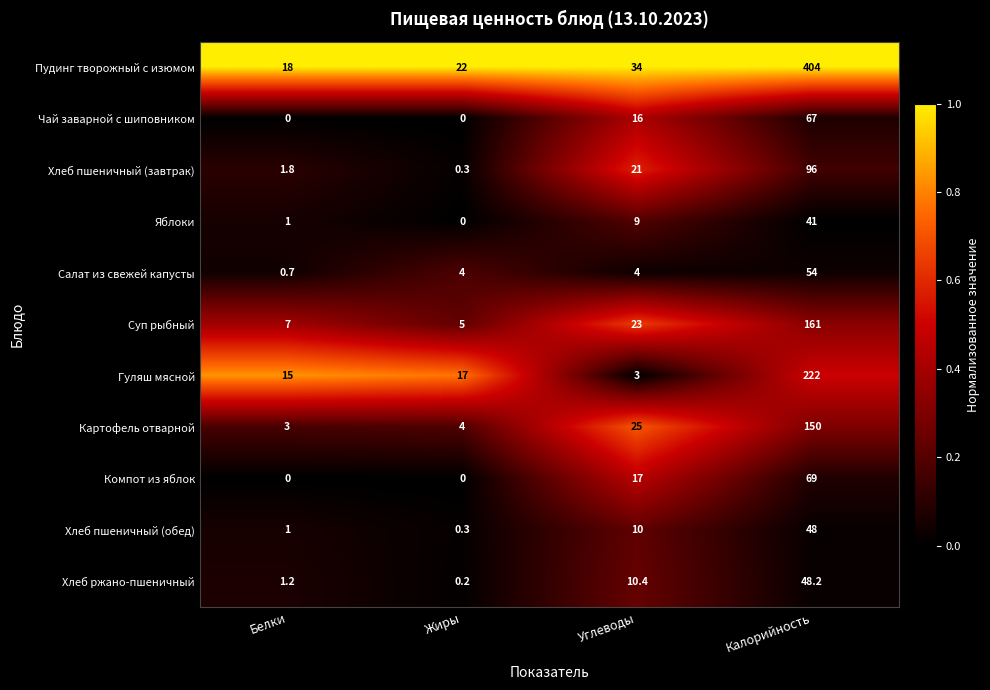

How many series are shown in this chart?

11